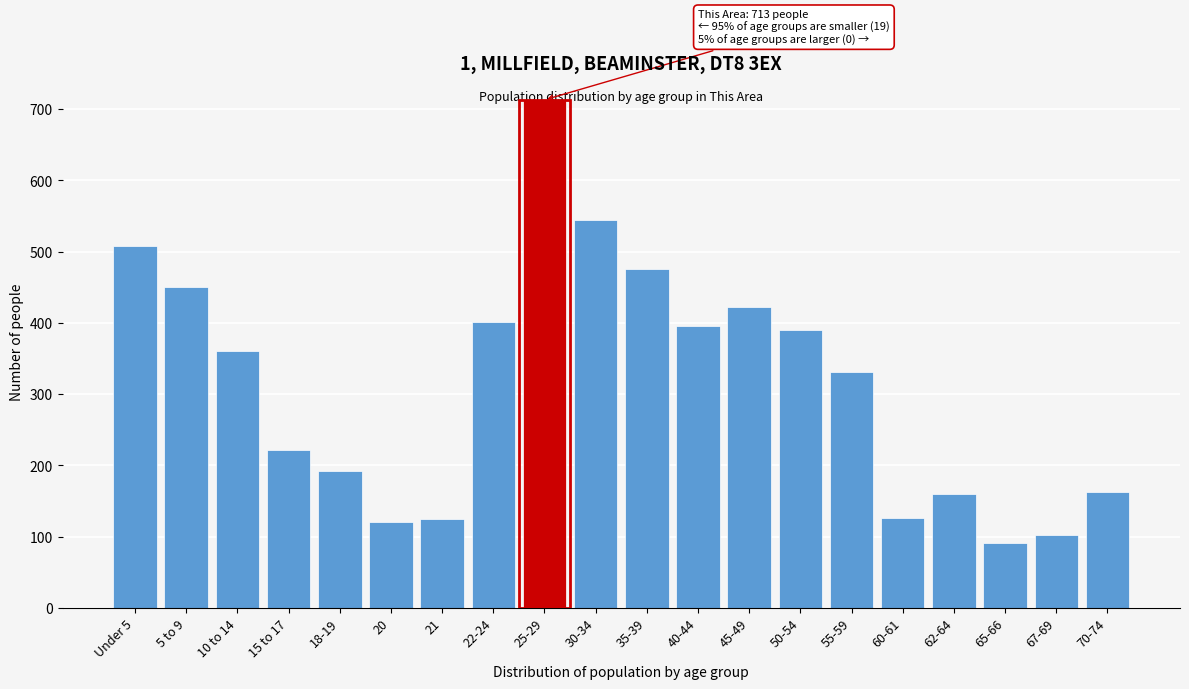

Approximately how many times larger is the value at 65-66 compared to 67-69?

0.9